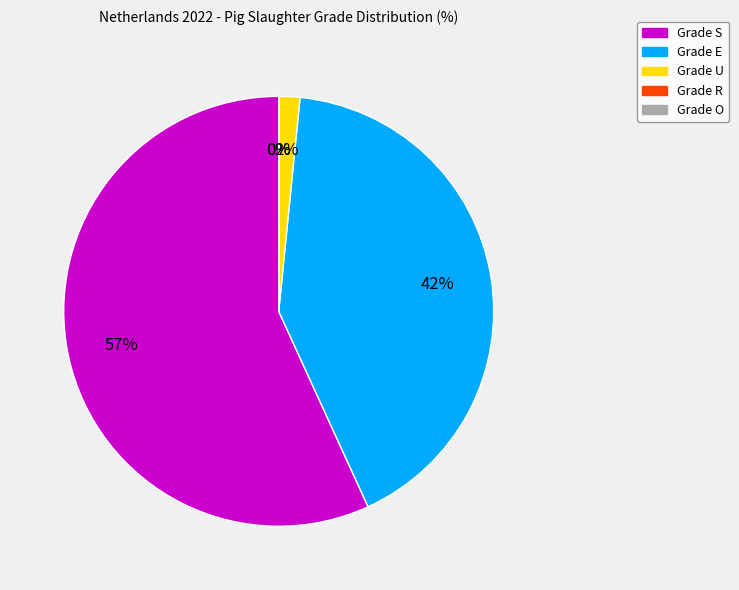

Combined, do Grade S and Grade U account for over 50%?

Yes